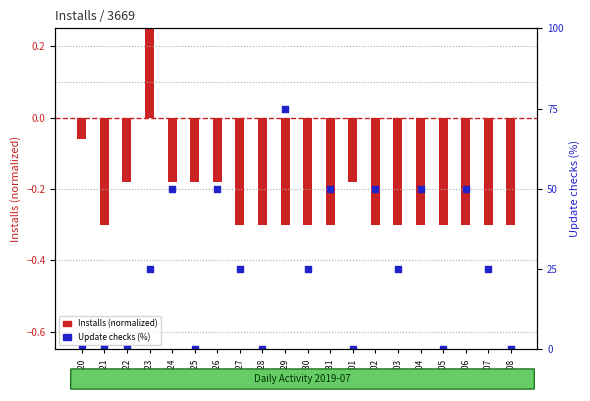

Which series has the widest spread of Y values?

Update checks (%)